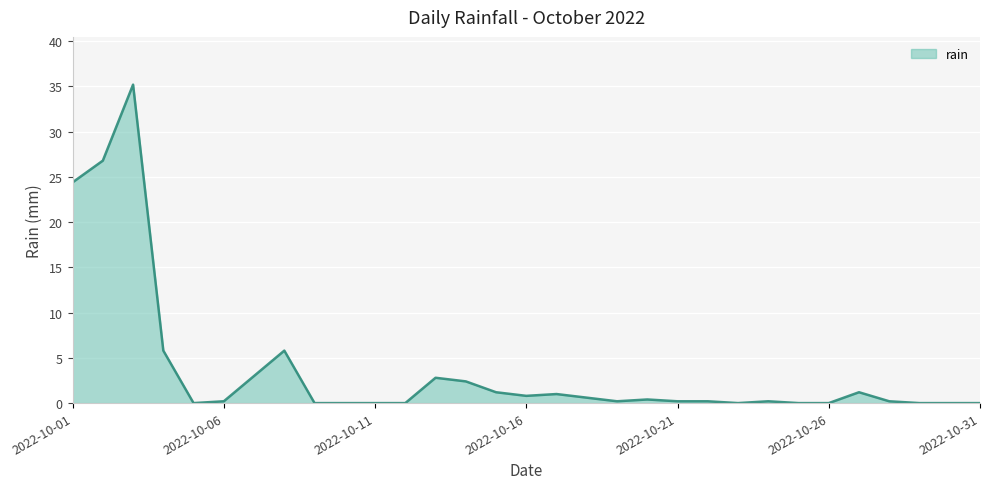

What is the difference between the maximum and minimum values?

35.2